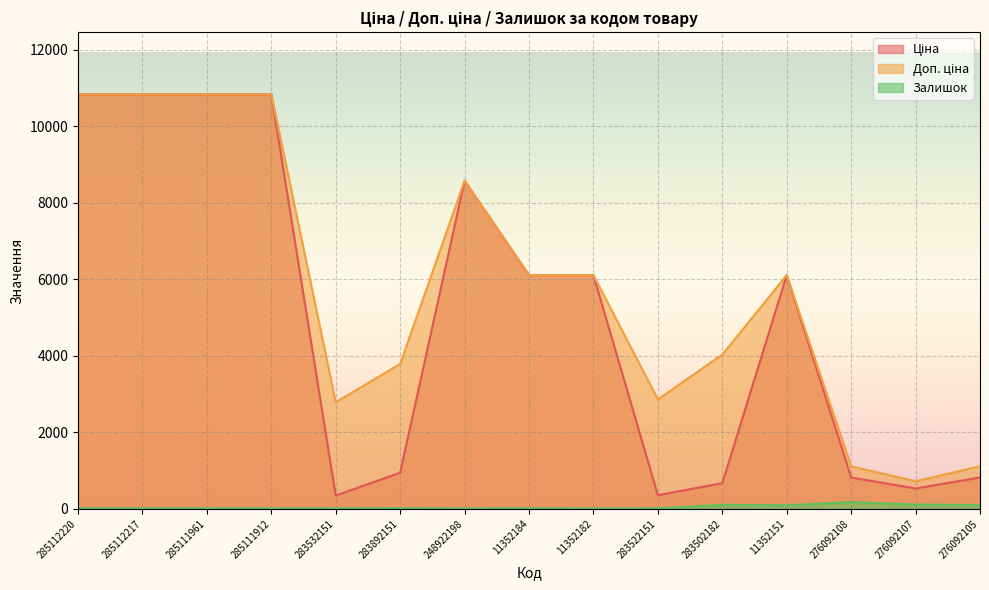

Between 285112217 and 248922198, which series saw the biggest shift?

Ціна